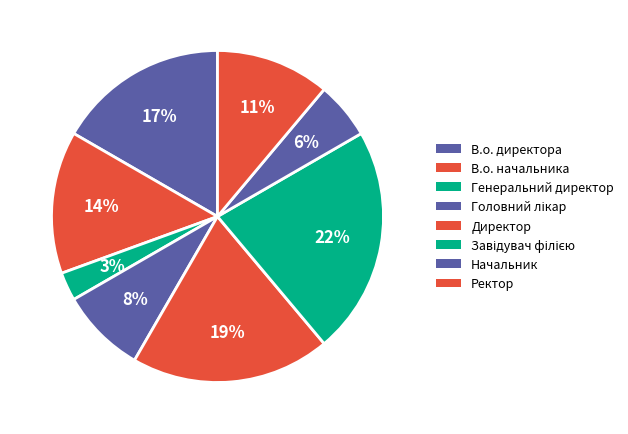

How many segments does this pie chart have?

8